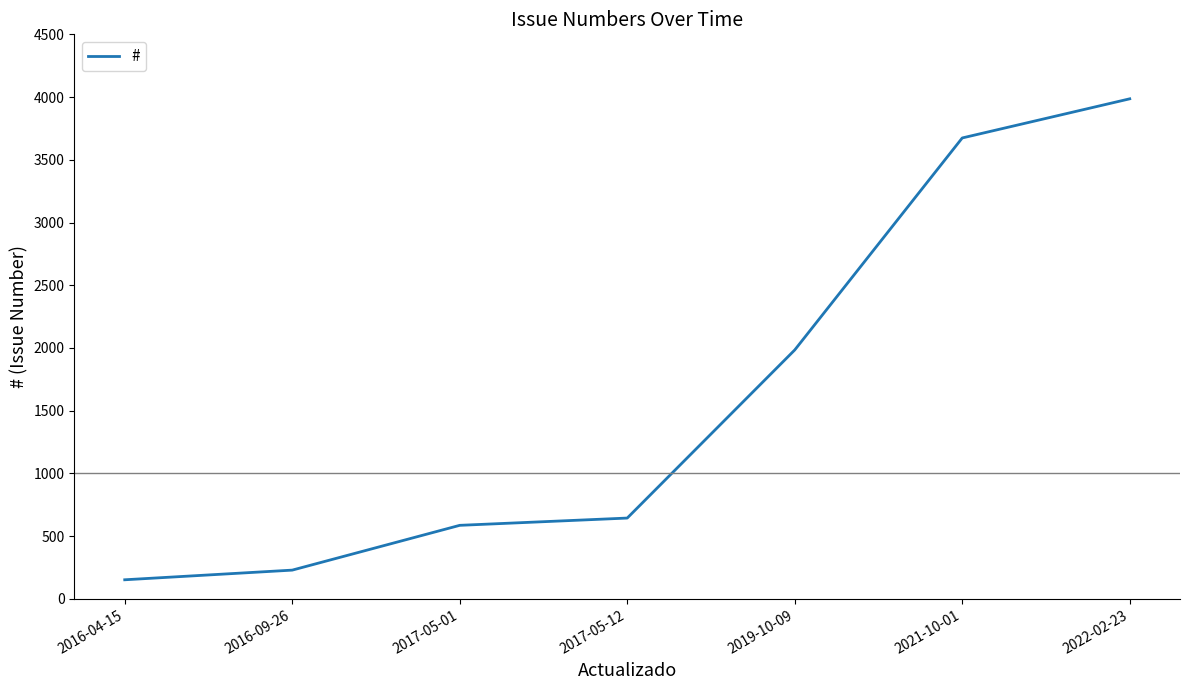

The value at 2019-10-09 is 2679. True or false?

False